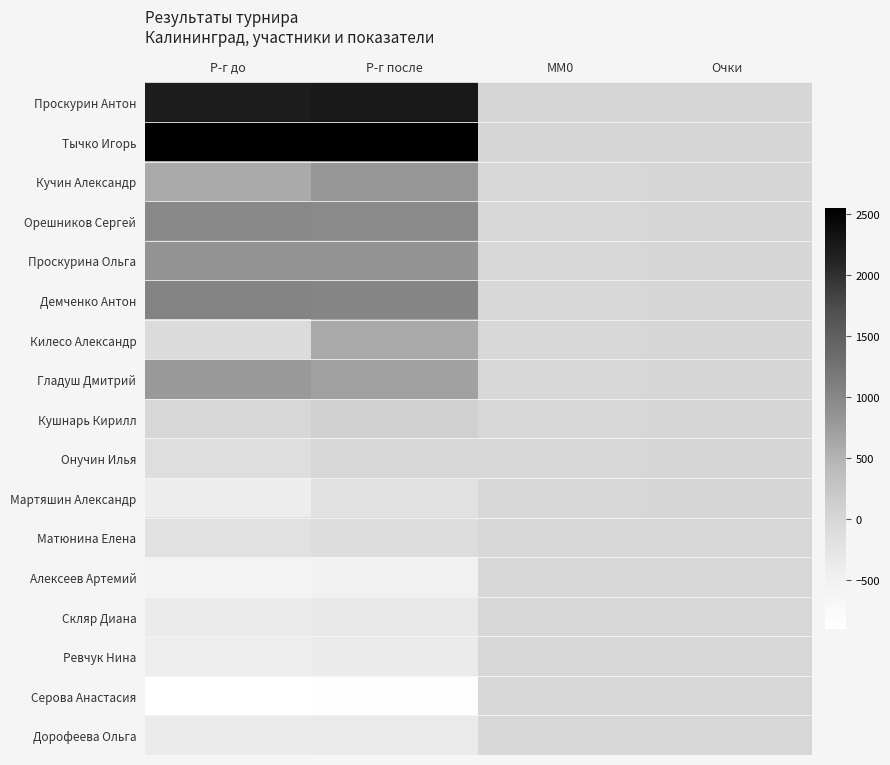

Rank the series at Р-г после from lowest to highest value.

Серова Анастасия, Алексеев Артемий, Ревчук Нина, Дорофеева Ольга, Скляр Диана, Мартяшин Александр, Матюнина Елена, Онучин Илья, Кушнарь Кирилл, Килесо Александр, Гладуш Дмитрий, Кучин Александр, Проскурина Ольга, Орешников Сергей, Демченко Антон, Проскурин Антон, Тычко Игорь